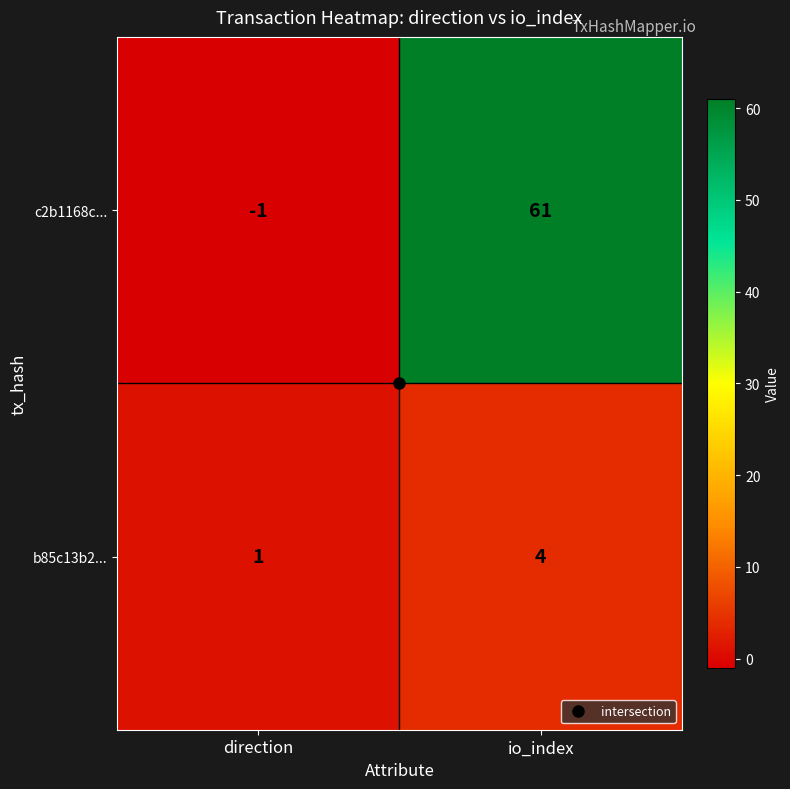

What is the maximum value shown in the chart?

61